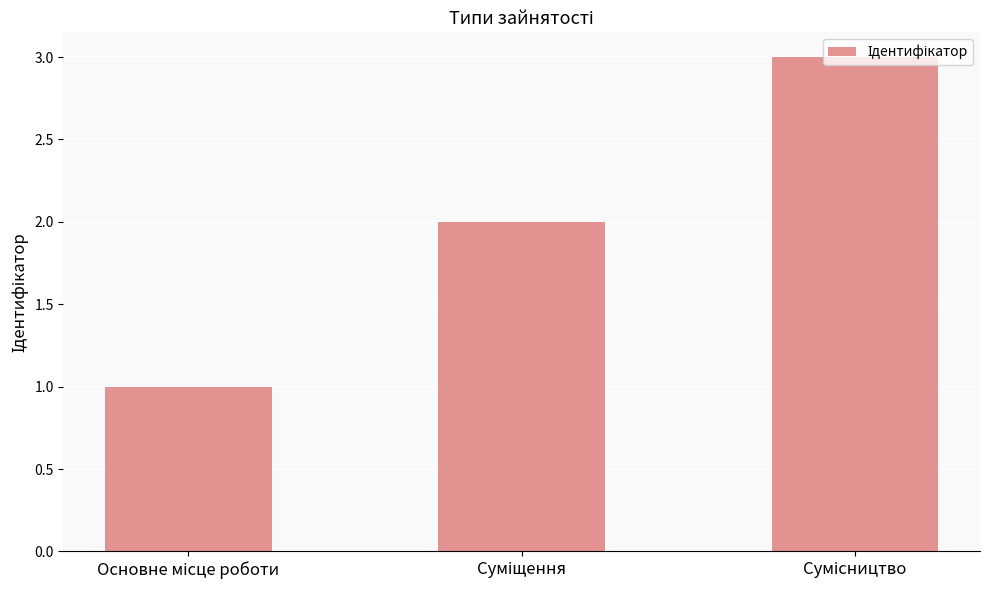

What is the sum of all values?

6